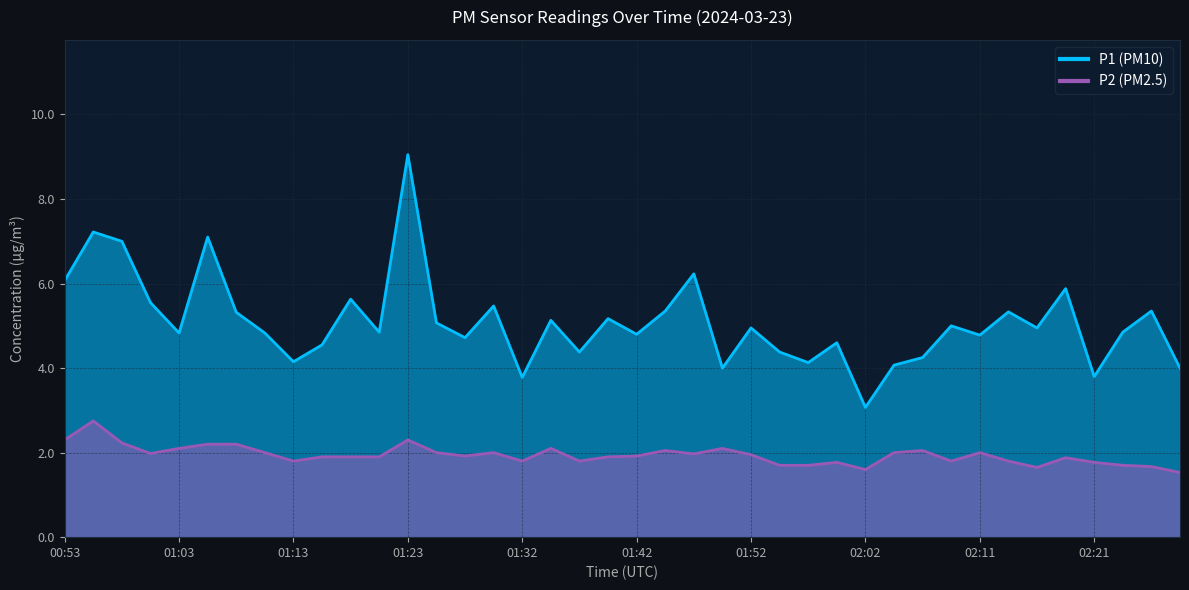

Which series has the widest spread of values?

P1